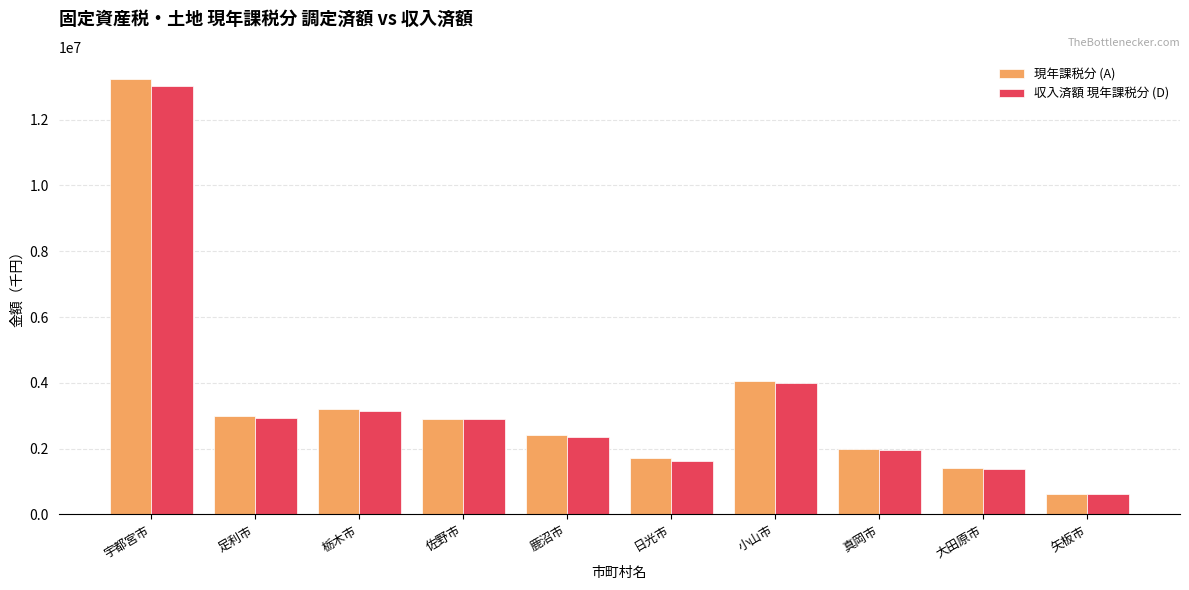

List the series in order of their peak value, highest first.

現年課税分 (A), 収入済額 現年課税分 (D)